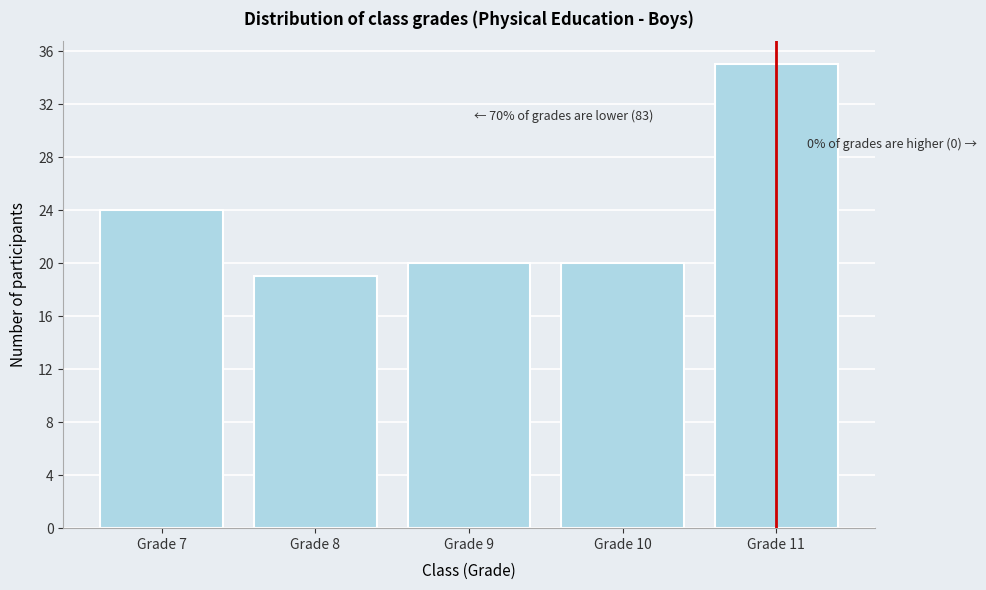

Reading left to right, what are all the values shown in this chart?

Grade 7=24	Grade 8=19	Grade 9=20	Grade 10=20	Grade 11=35